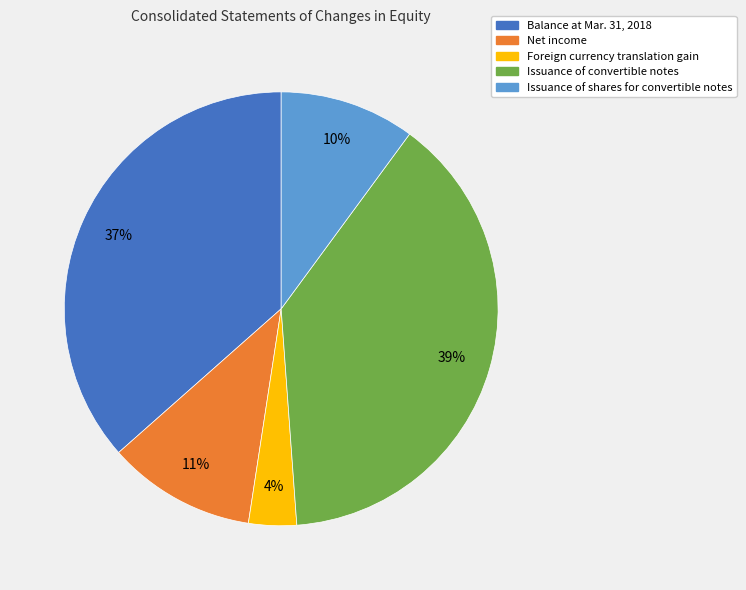

What is the ratio of the value at Issuance of shares for convertible notes to the value at Balance at Mar. 31, 2018?

0.3